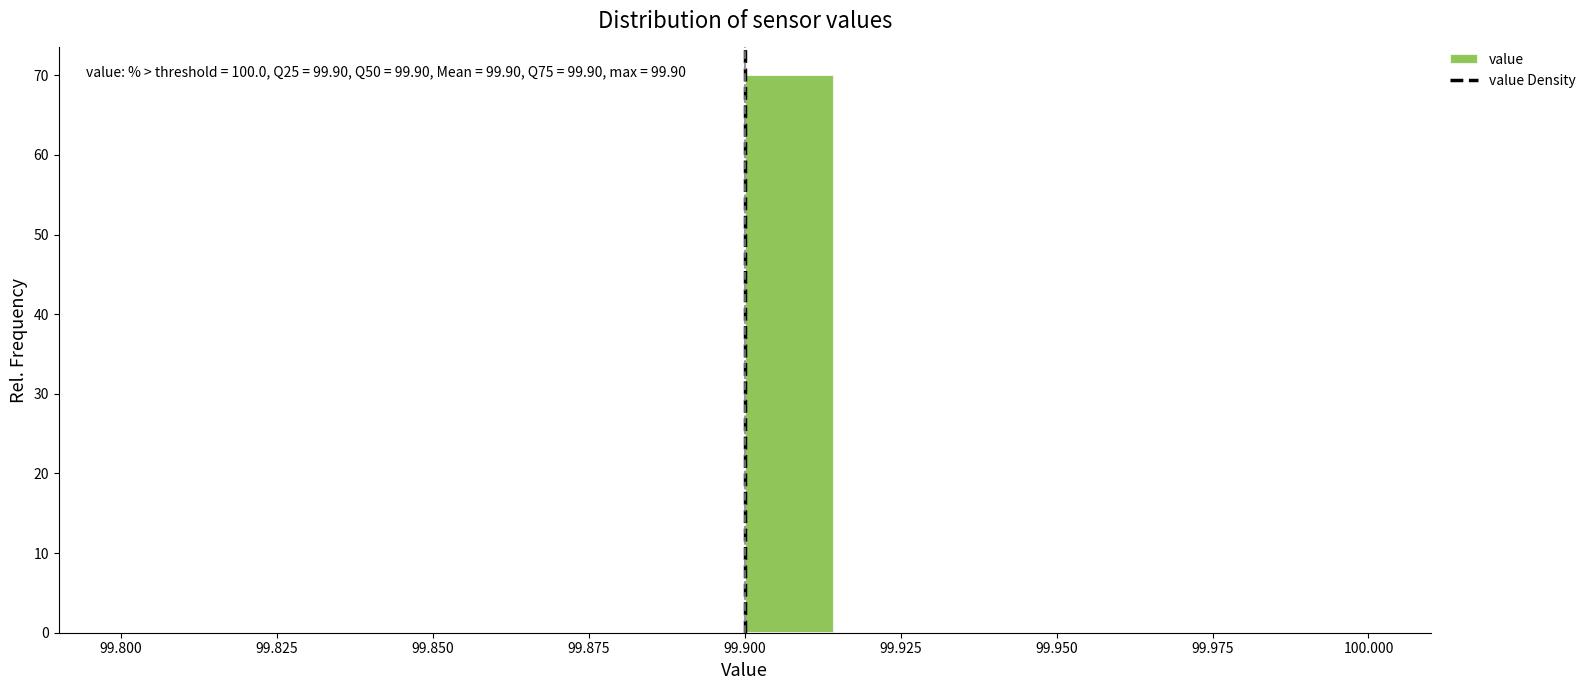

Around what value on the x-axis is the tallest bar? Give the approximate position of its centre, as read against the axis.

99.905